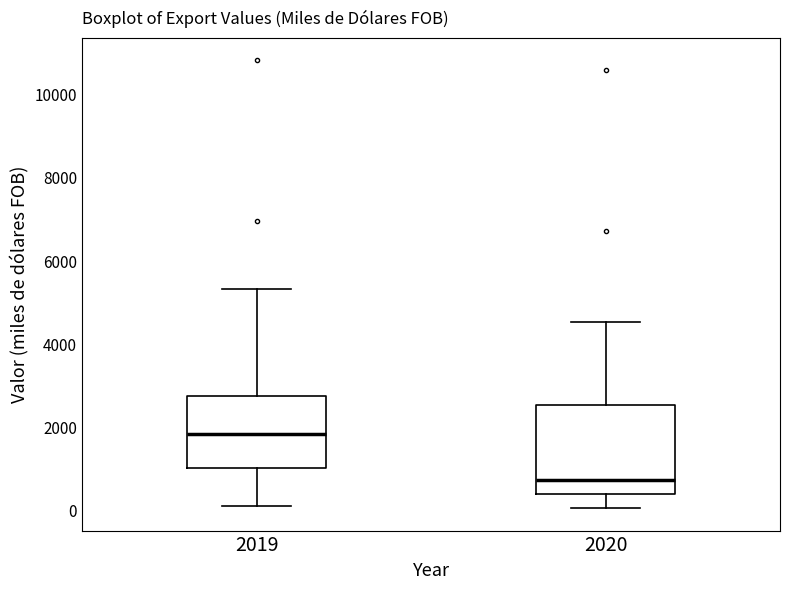

Reading left to right, read every box against the y-axis: the position of its median line, the range the box covers, and the ends of its whiskers. The values are not printed on the chart, so give them approximately, as read against the axis.

2019: median 1800, box 1000 to 2800, whiskers 200 to 5400
2020: median 800, box 400 to 2600, whiskers 0 to 4600